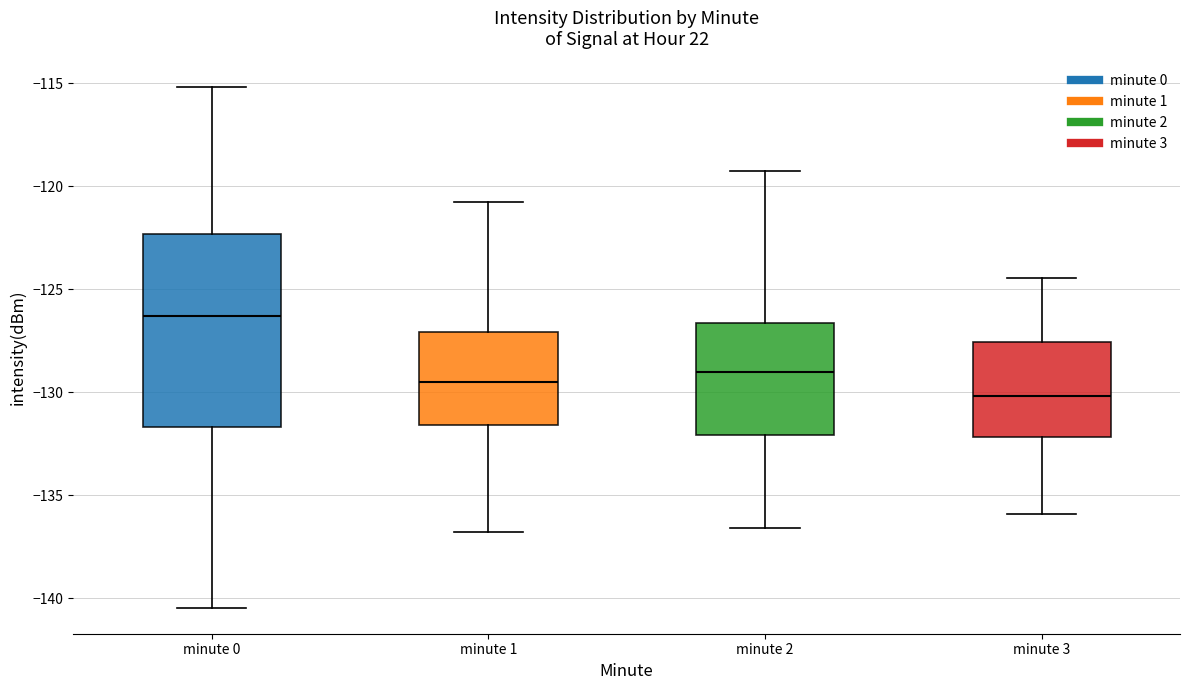

Which box has the highest median line?

minute 0